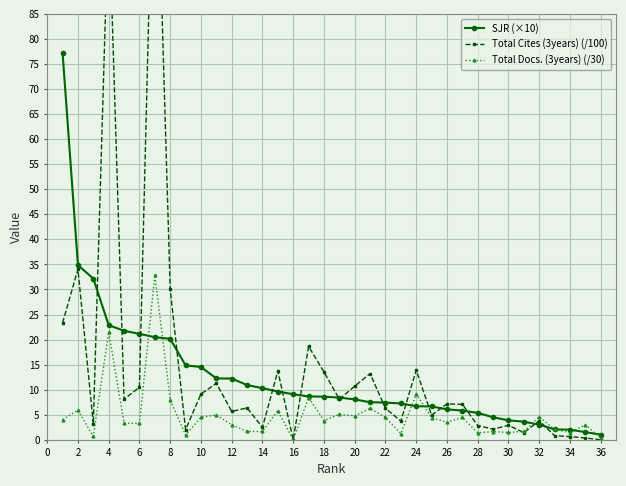

The Total Docs. (3years) (/30) series shows 8.0 at 8. True or false?

True